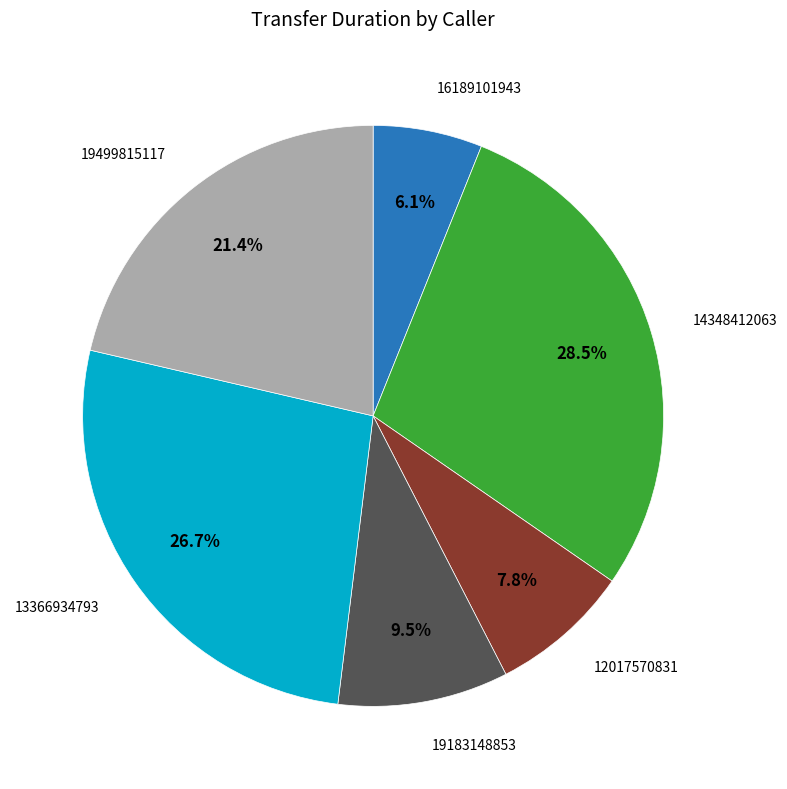

Does any single category account for the majority?

No